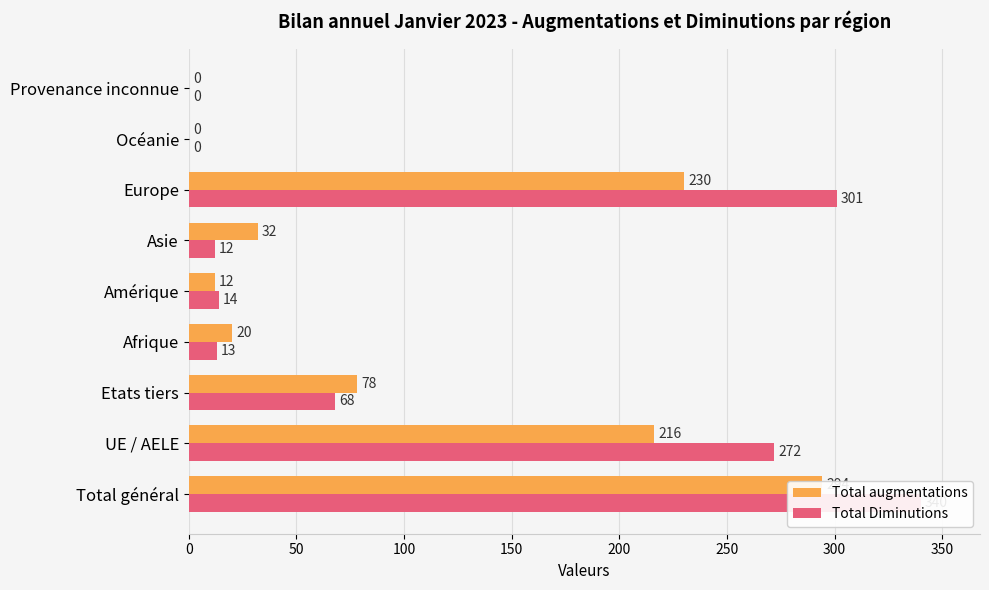

How many bars are there in each group?

2